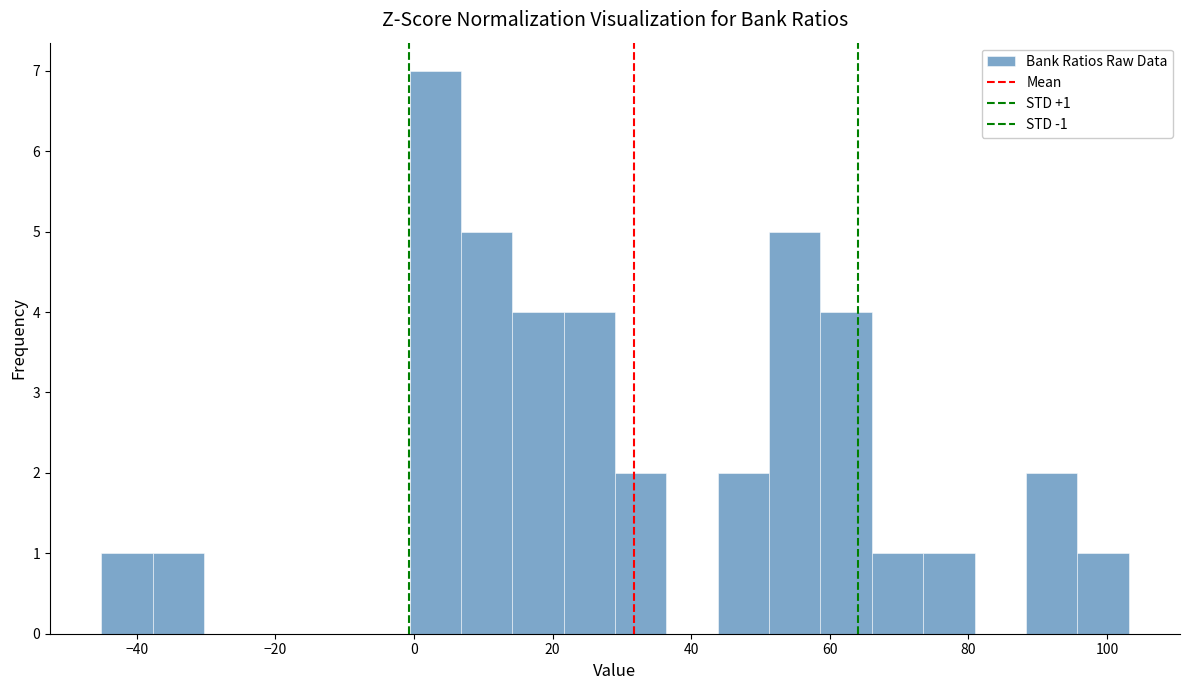

Read against the x-axis, roughly where is the centre of the tallest bar?

4